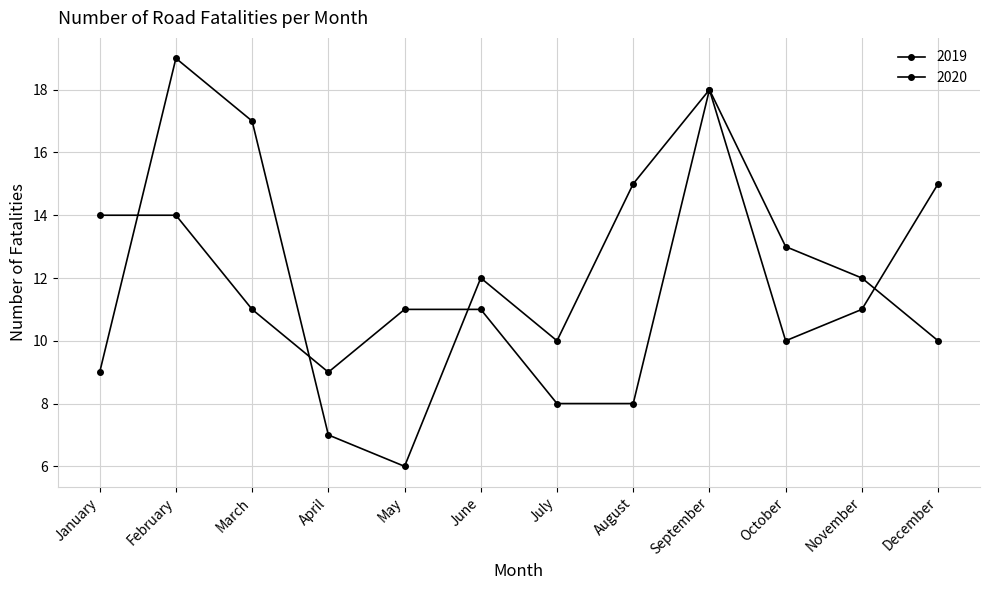

What is the average value of the 2020 series?

12